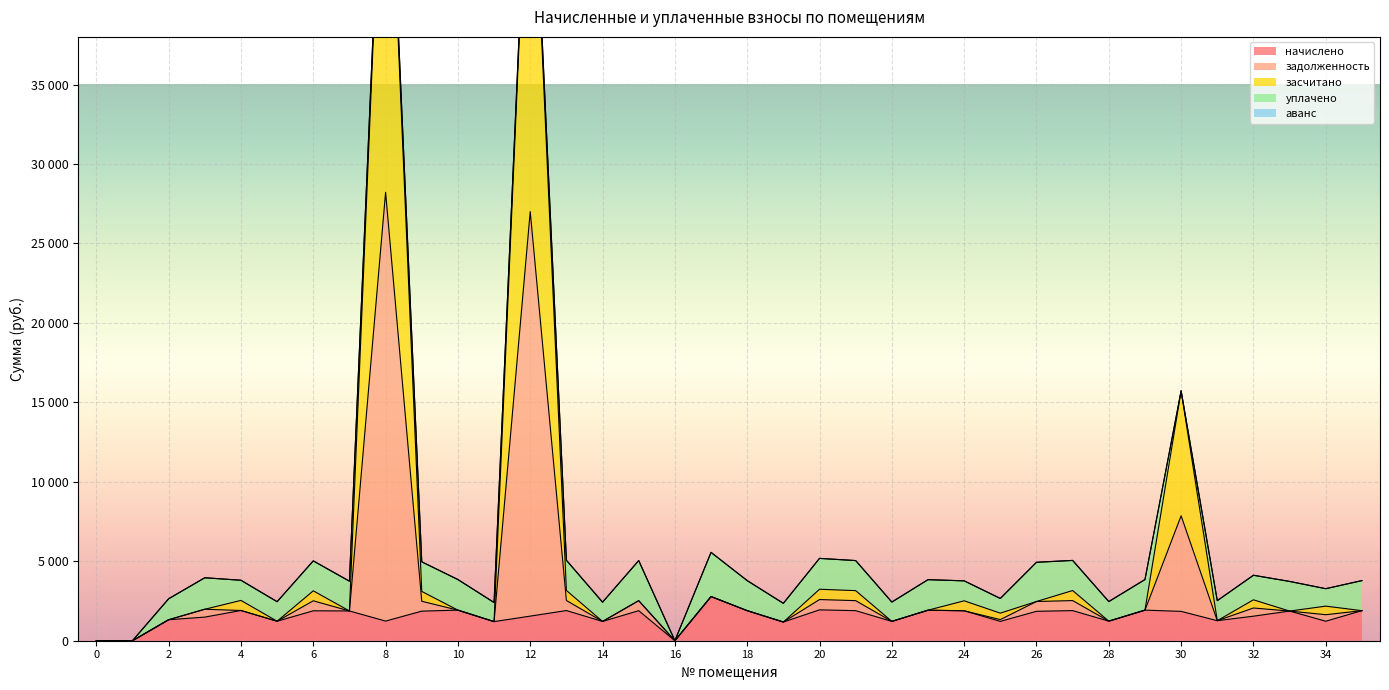

What is the difference between the maximum and minimum values in the засчитано series?

28220.2